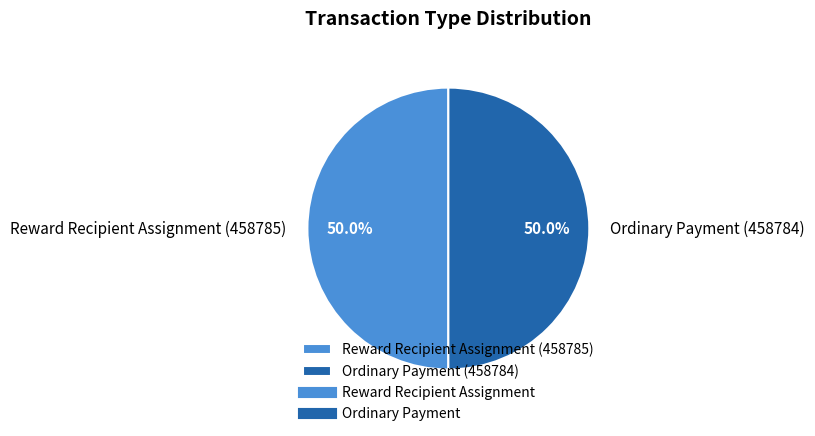

How many slices are in this pie chart?

2